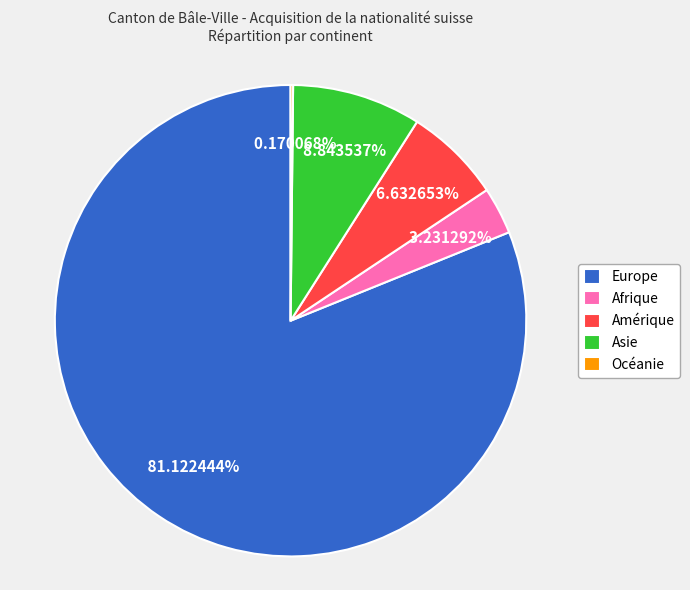

Approximately how many times larger is the value at Asie compared to Amérique?

1.3